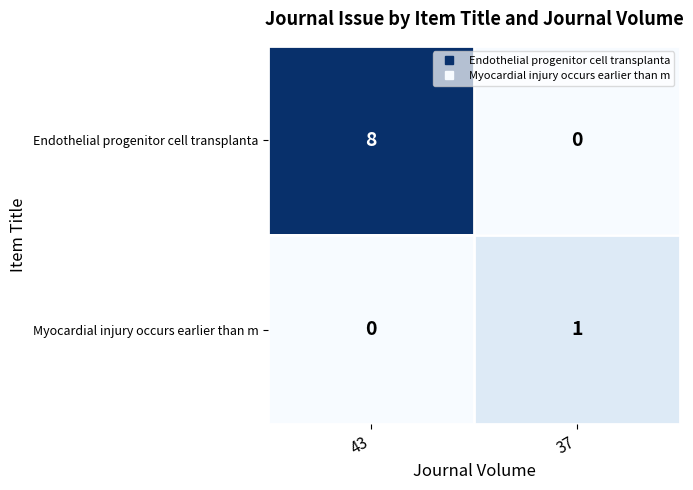

What is the sum of all Endothelial progenitor cell transplanta values?

8